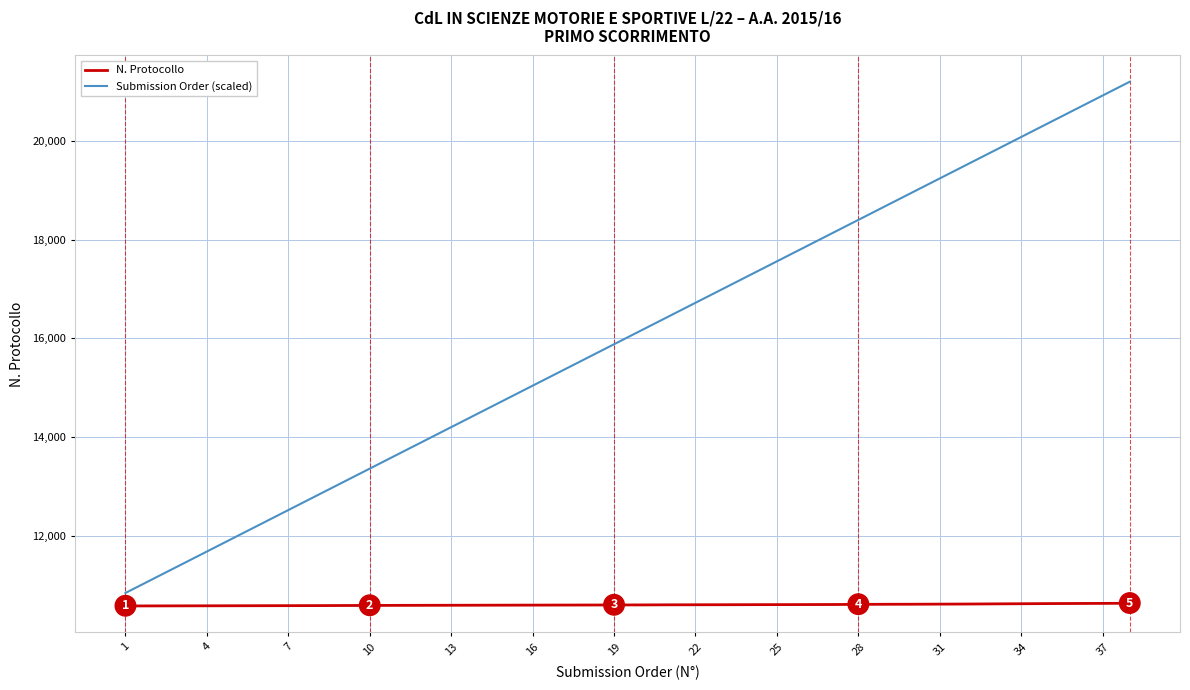

Which series has the largest total across all categories?

Submission Order (scaled)